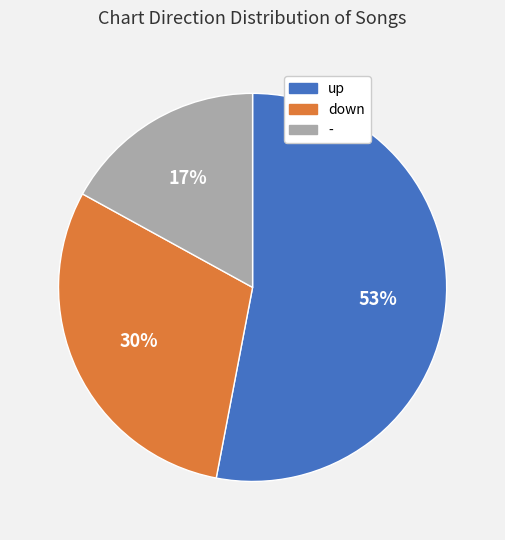

Between - and down, which is larger?

down